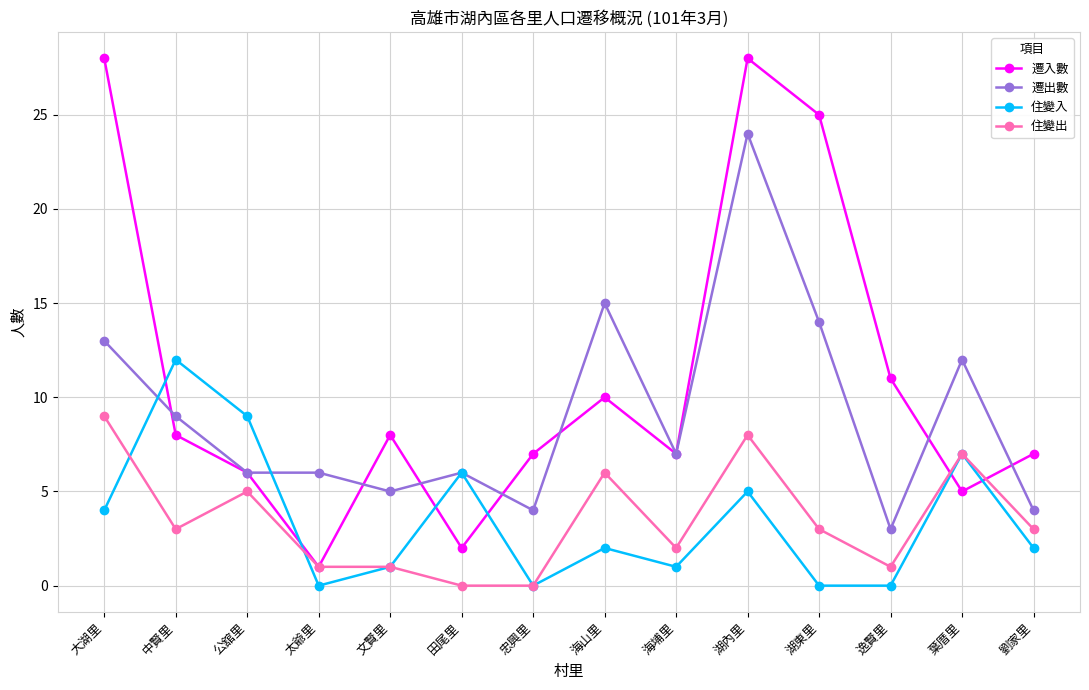

How many values in the 遷入數 series are below 8?

7